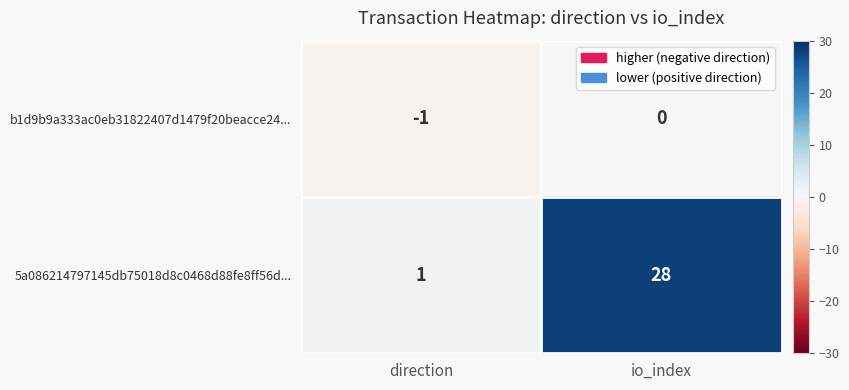

At which label is b1d9b9a333ac0eb31822407d1479f20beacce24... closest to 0?

io_index